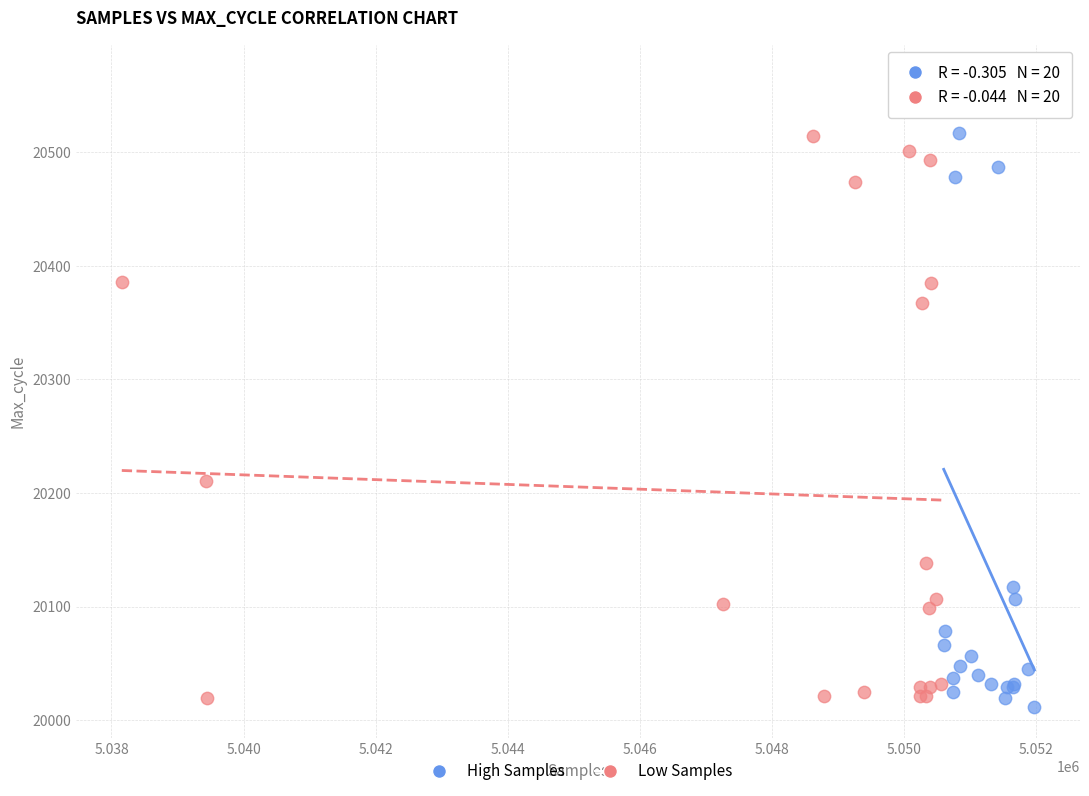

Which series has the widest spread of Y values?

High Samples